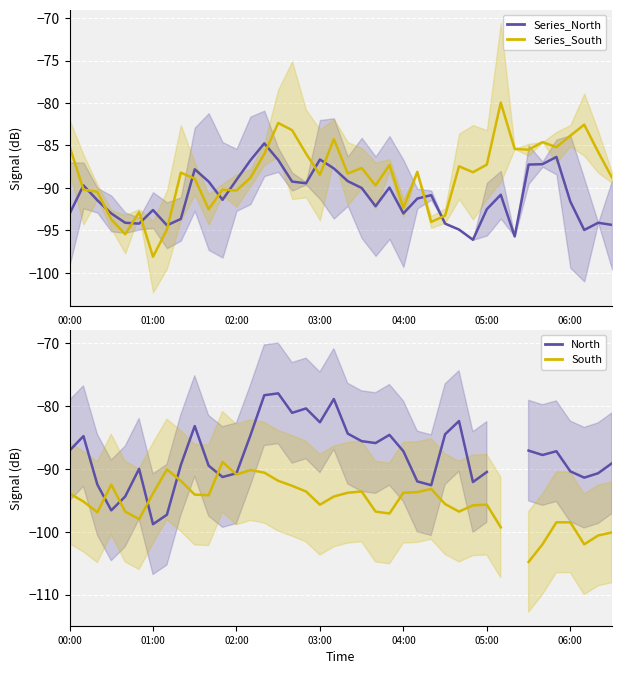

Is the value of North at 38 greater than the value of Series_South at 21?

No